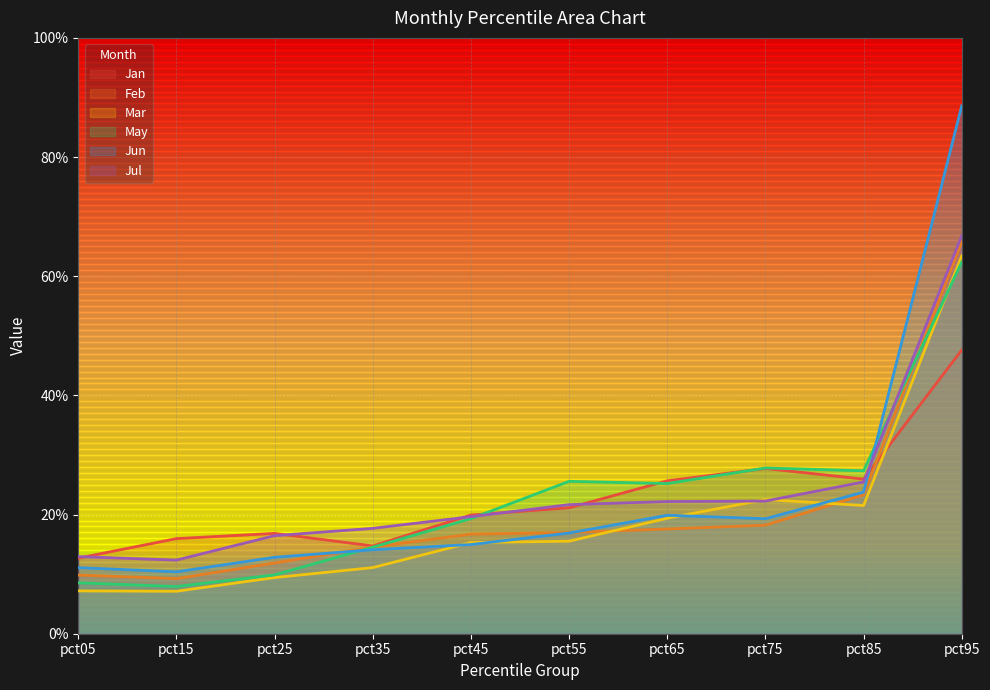

At which category does Jun reach its first local valley?

pct15